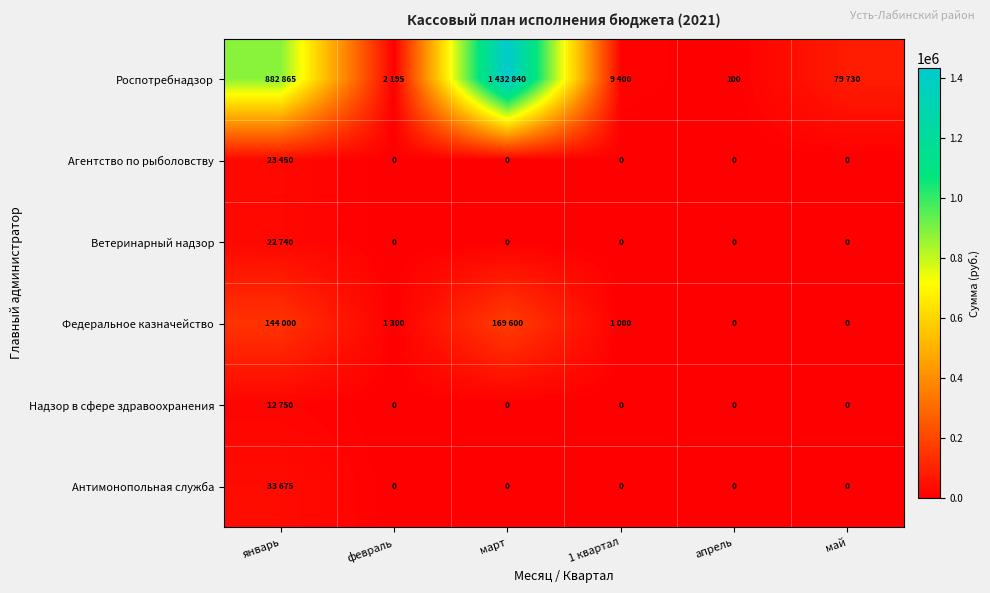

At how many categories does at least one series exceed 620277?

2